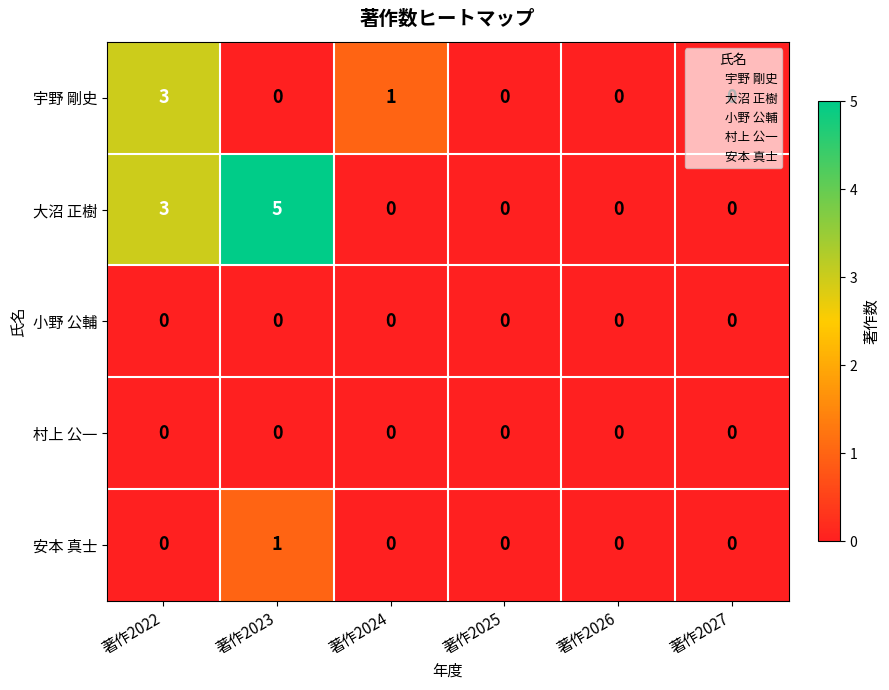

Which series has the largest total across all categories?

大沼 正樹